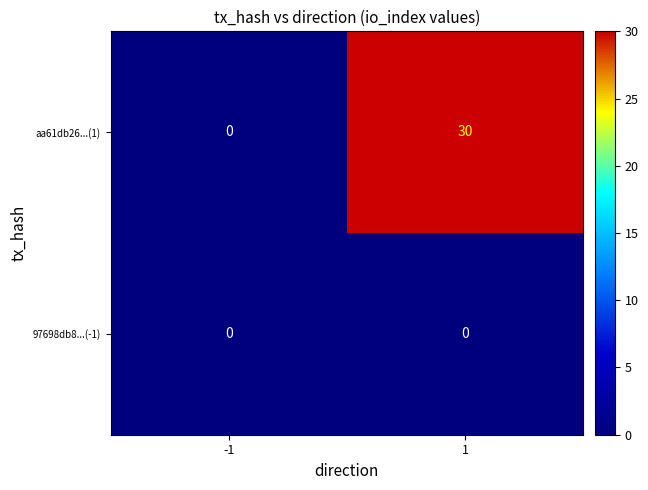

What is the difference between the maximum and minimum values in the aa61db26...(1) series?

30